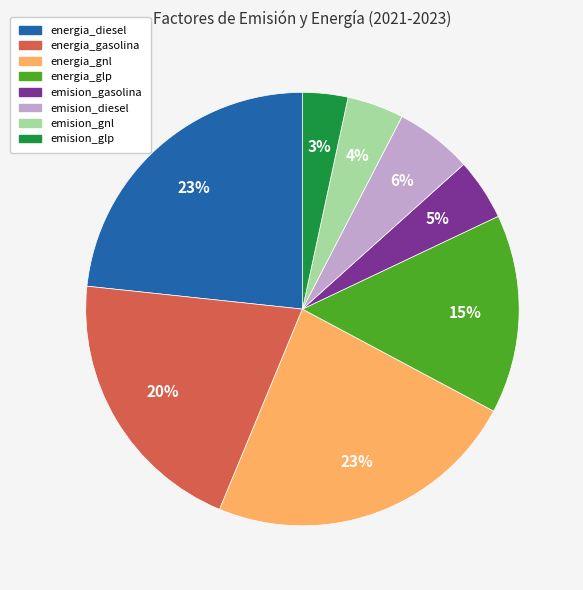

Combined, do energia_diesel and emision_gnl account for over 50%?

No